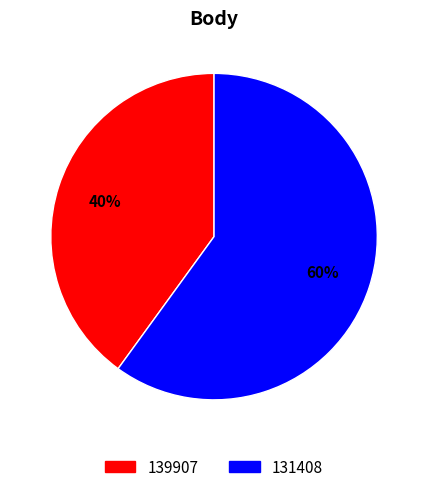

Count the number of slices in the pie.

2